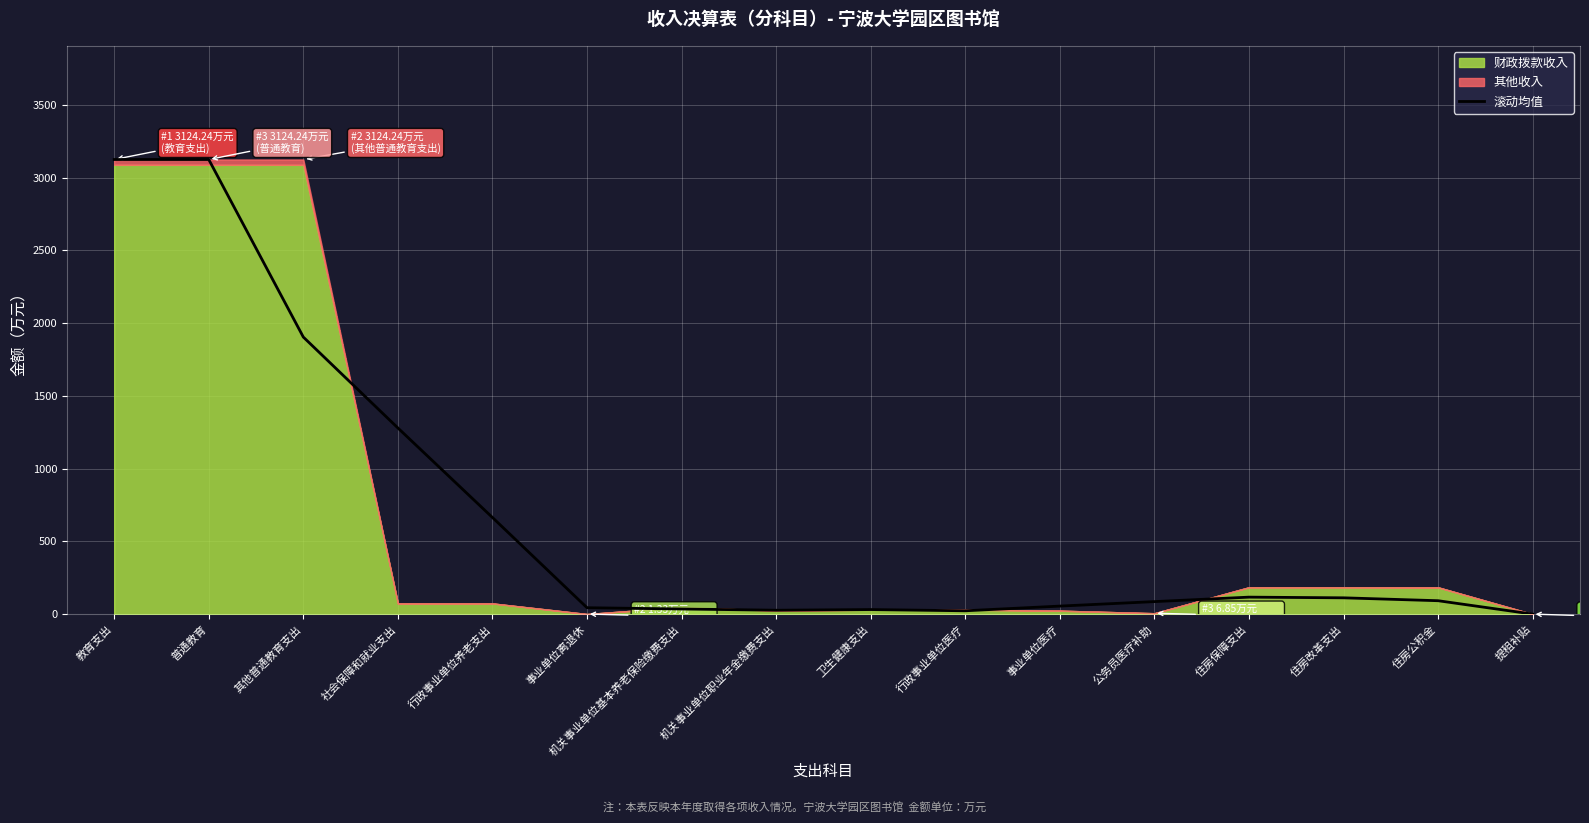

Reading right to left, list all the values displayed in this chart.

提租补贴=0.7	住房公积金=92.7	住房改革支出=112.6	住房保障支出=117.3	公务员医疗补助=86.6	事业单位医疗=55.8	行政事业单位医疗=23.6	卫生健康支出=31.9	机关事业单位职业年金缴费支出=27.3	机关事业单位基本养老保险缴费支出=35.9	事业单位离退休=44.5	行政事业单位养老支出=664.5	社会保障和就业支出=1279.6	其他普通教育支出=1904.2	普通教育=3124.2	教育支出=3124.2